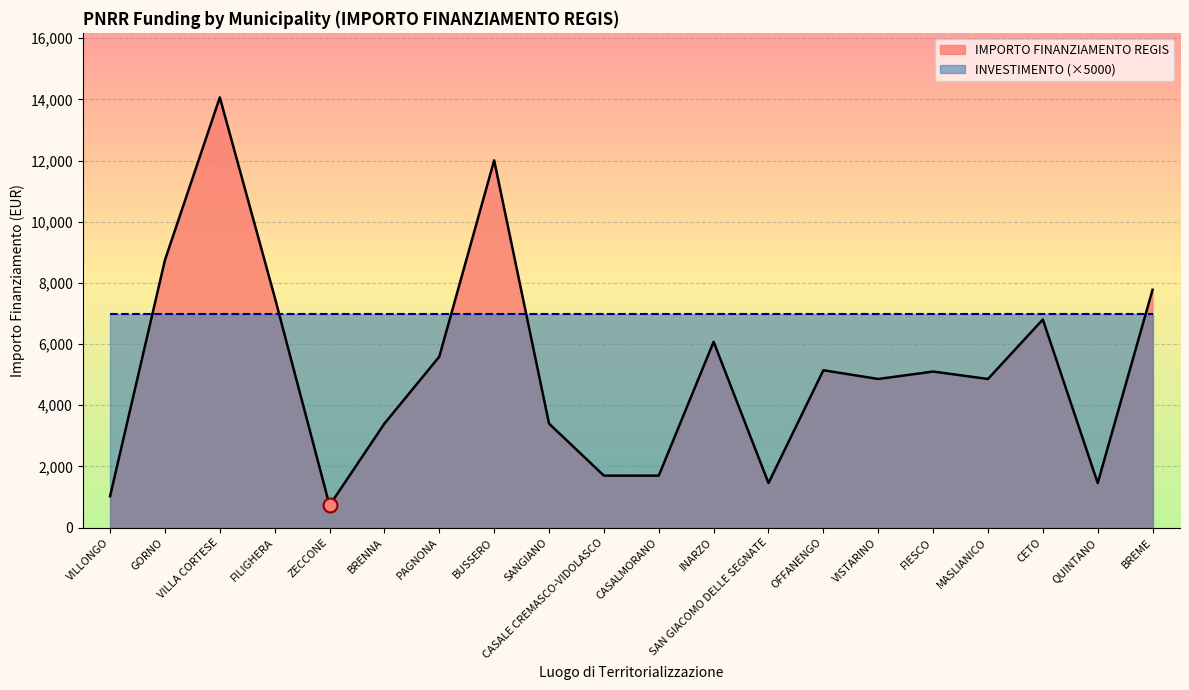

At which label is the value closest to 7396?

FILIGHERA